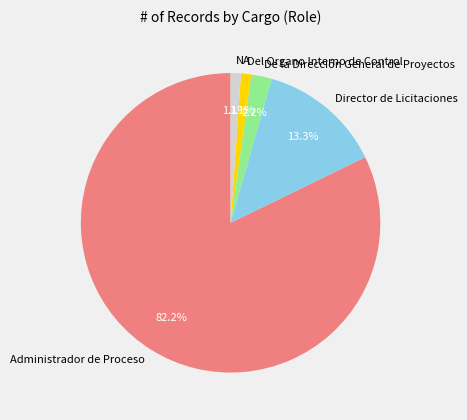

Do De la Dirección General de Proyectos and Director de Licitaciones together represent more than half of the pie?

No